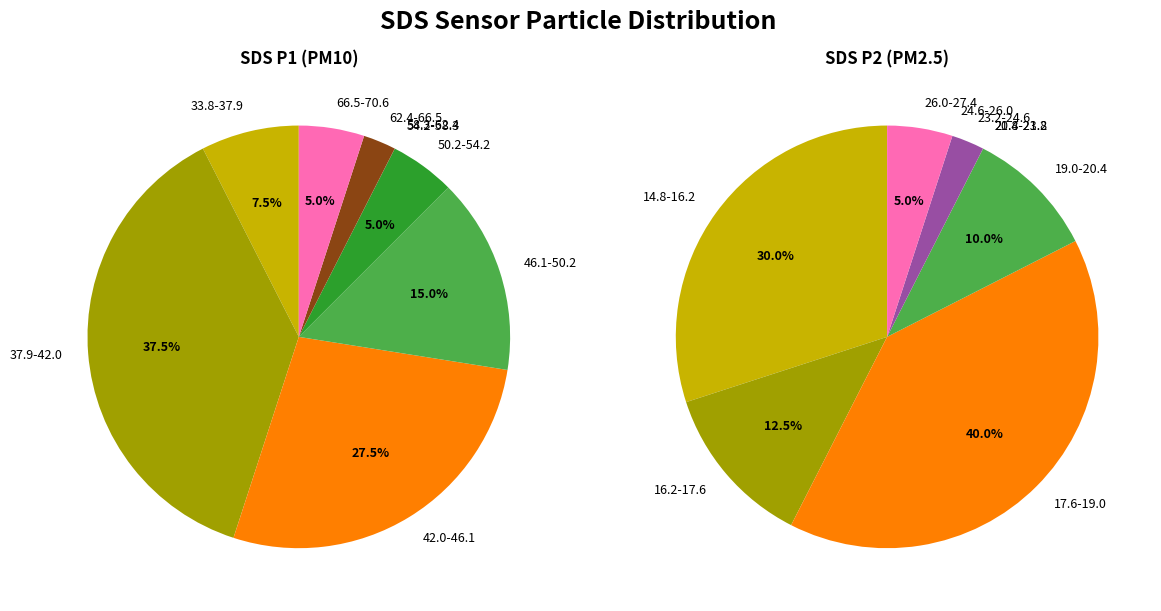

Is there a majority slice in this chart?

No